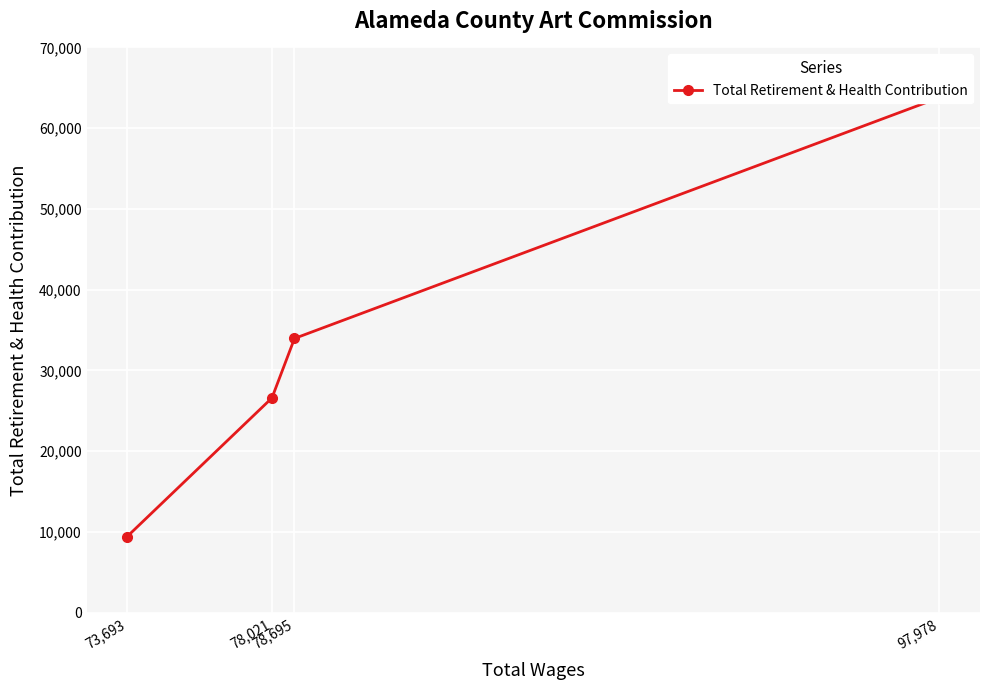

Rank the categories by value from lowest to highest.

73,693, 78,021, 78,695, 97,978